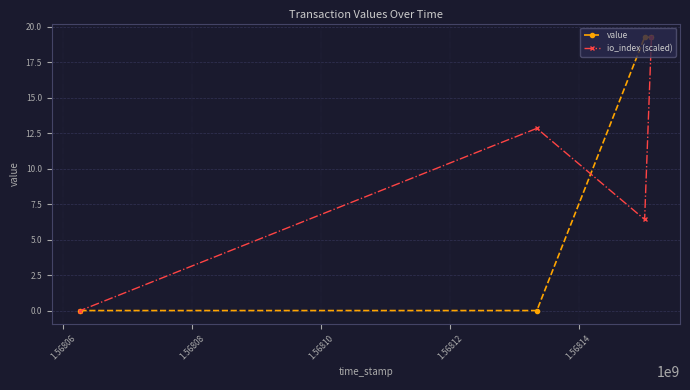

What is the value of the io_index (scaled) point at the 4th from the left?

19.3